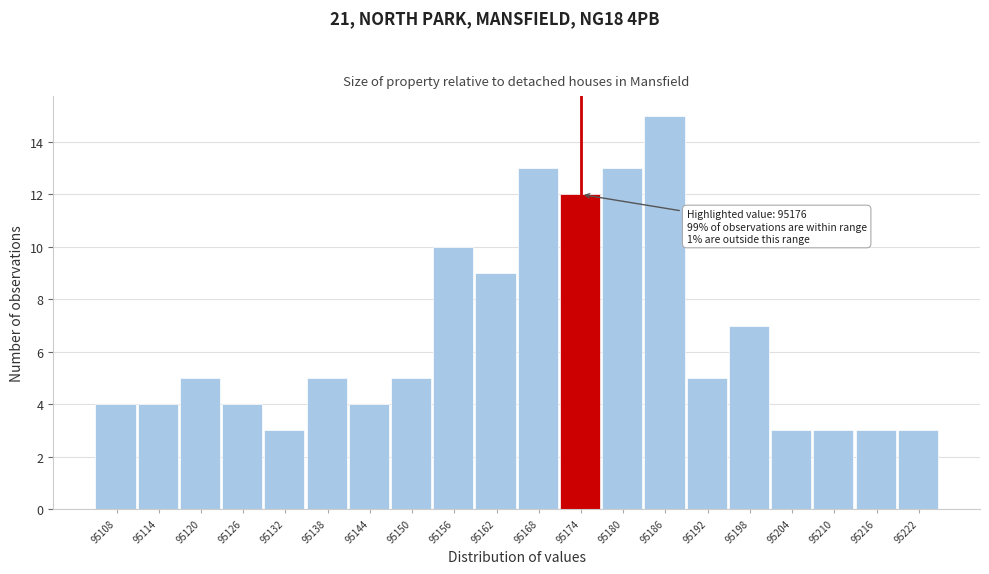

Over which range of the x-axis is the bar tallest?

95183 to 95189